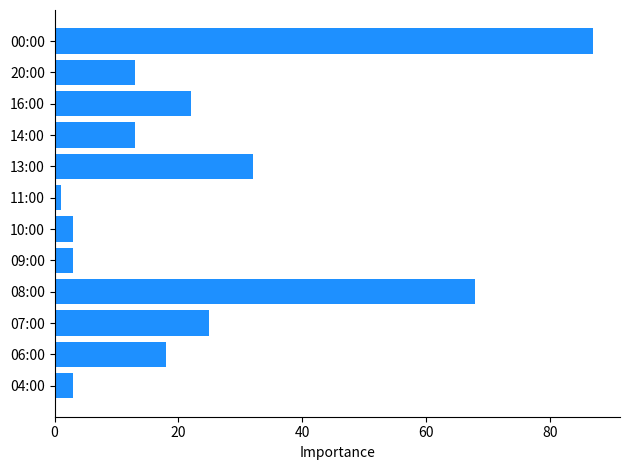

What is the sum of all values?

288